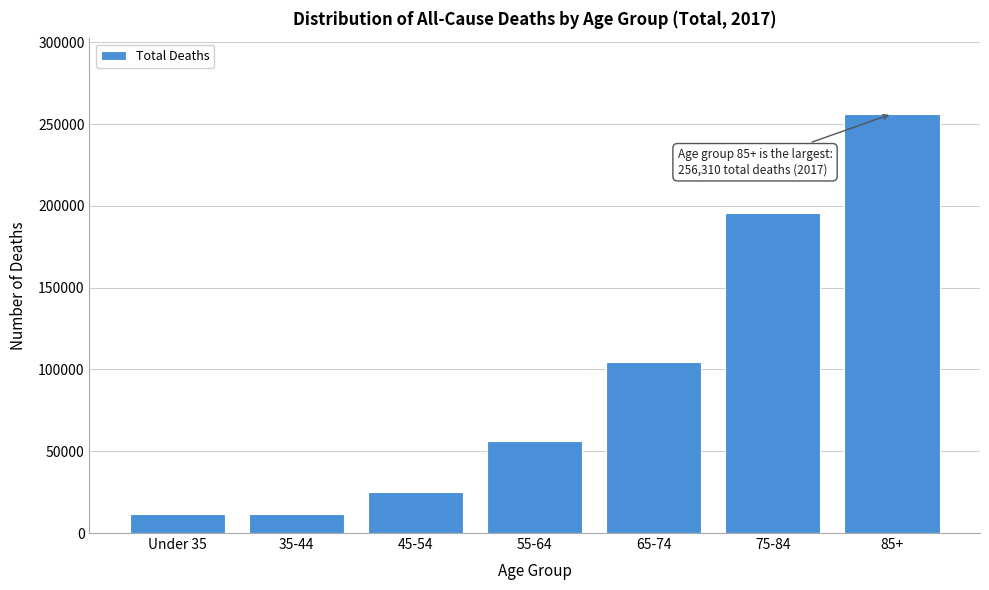

The value at Under 35 is 11717. True or false?

True